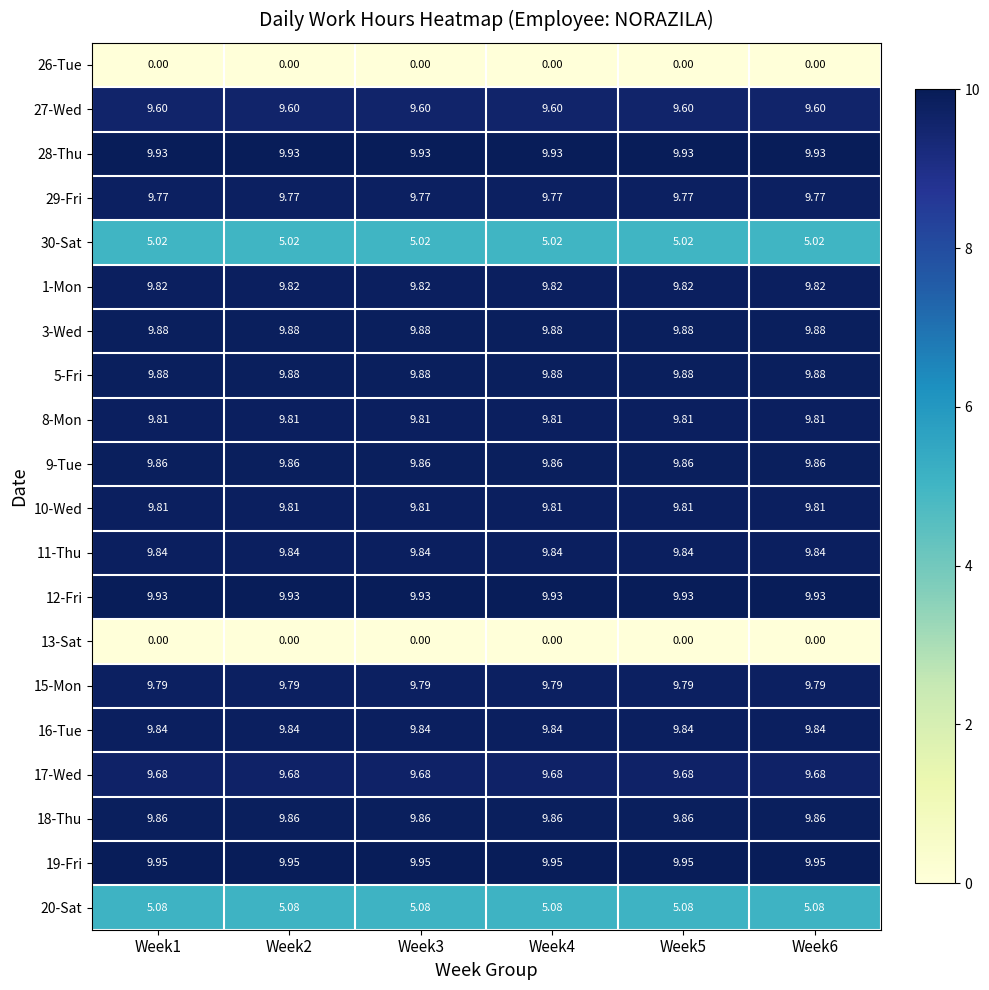

Is the value of 28-Thu at Week6 greater than the value of 10-Wed at Week5?

Yes